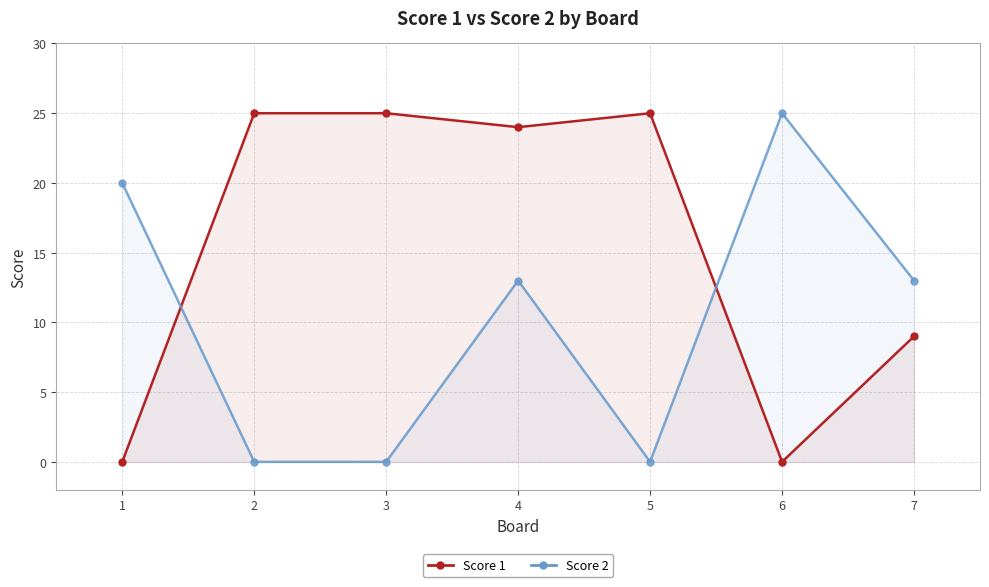

What is the value of the Score 1 point at the 5th from the left?

25